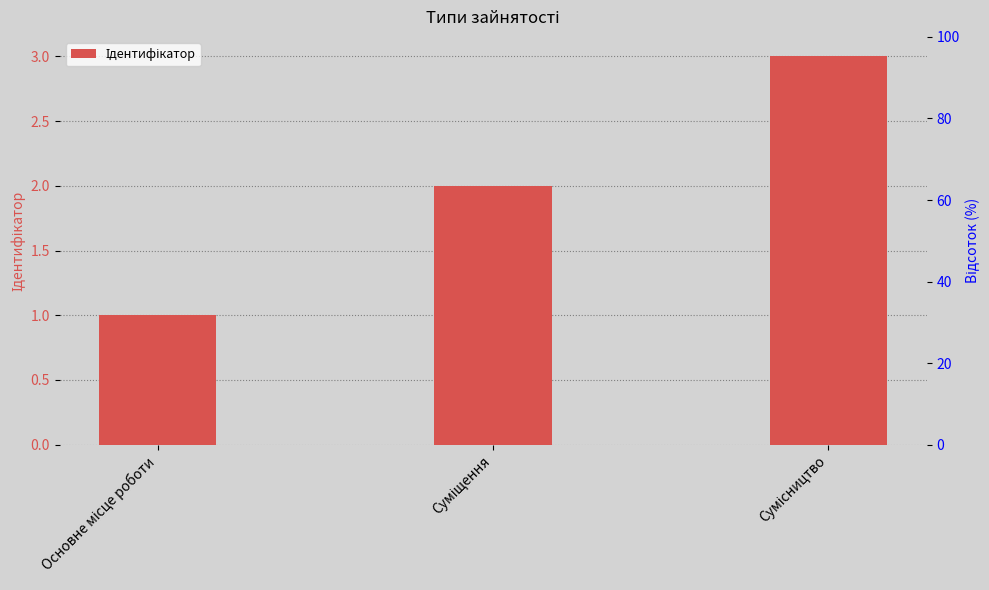

At which category does the chart reach its minimum across all series?

Основне місце роботи